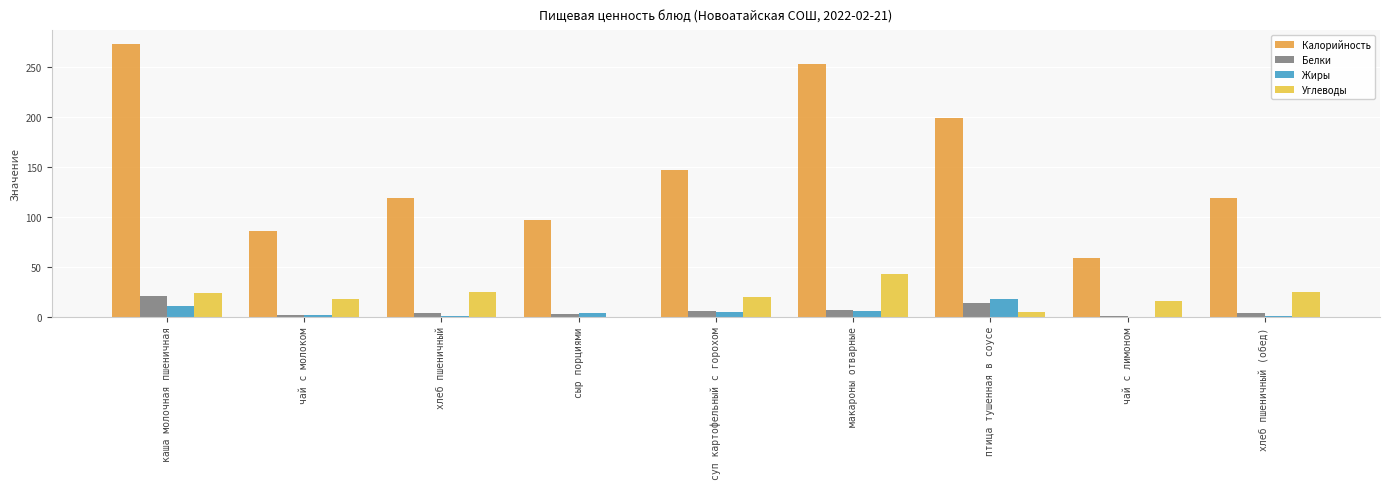

What are all the series names shown in the legend?

Калорийность, Белки, Жиры, Углеводы